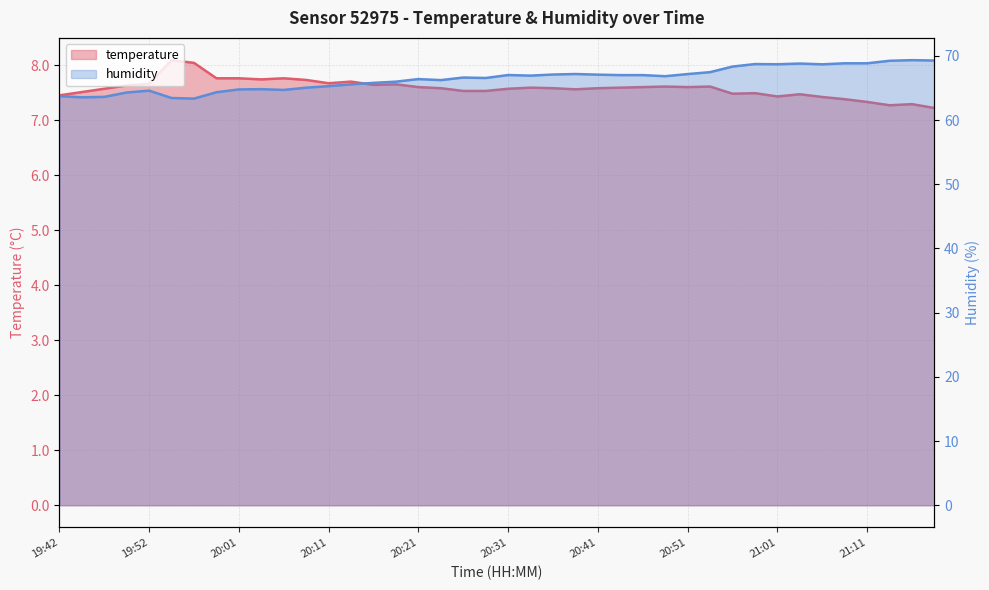

What is the lowest value of the humidity series?

63.3